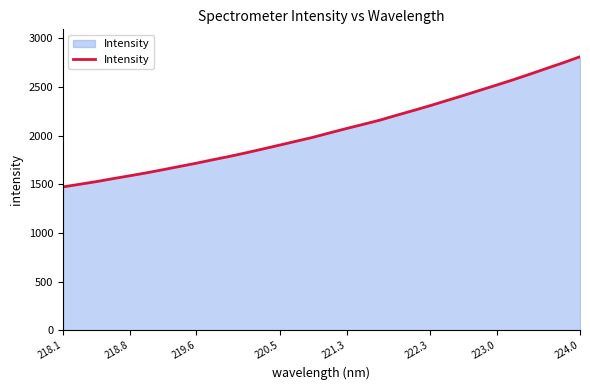

What is the sum of all values?

65748.9